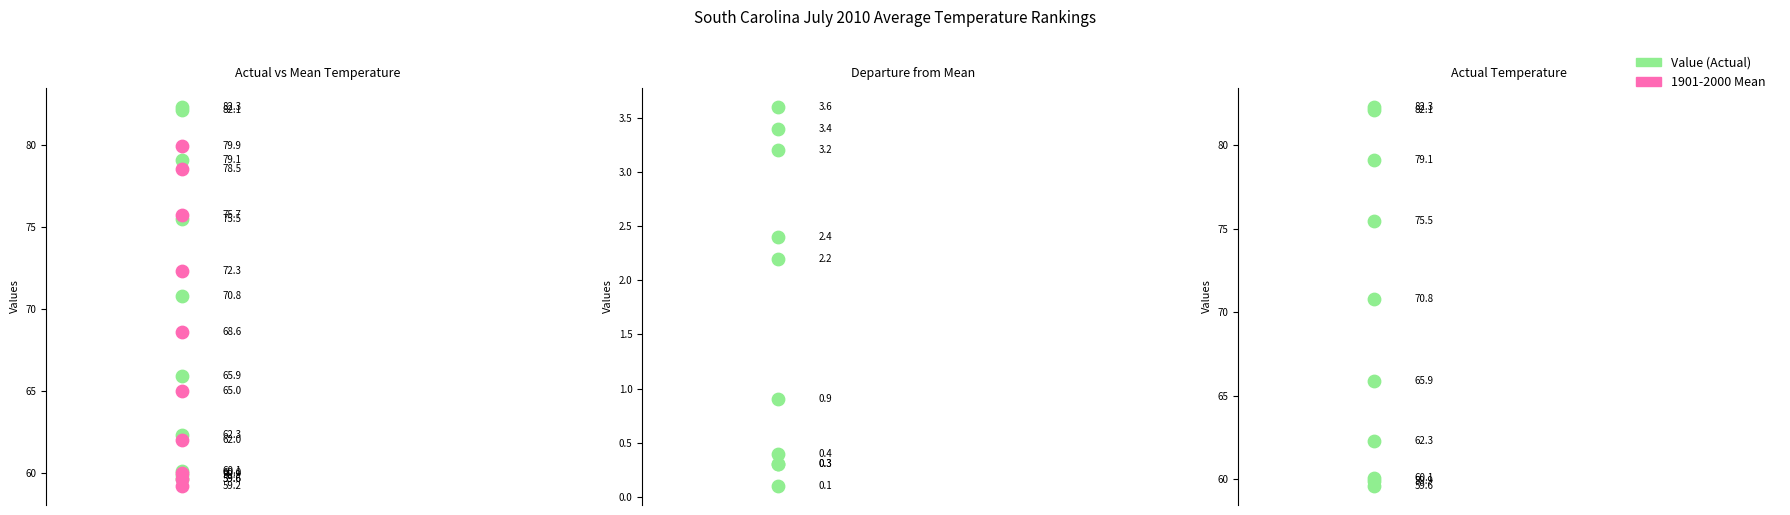

Which series reaches the minimum Y coordinate?

Departure